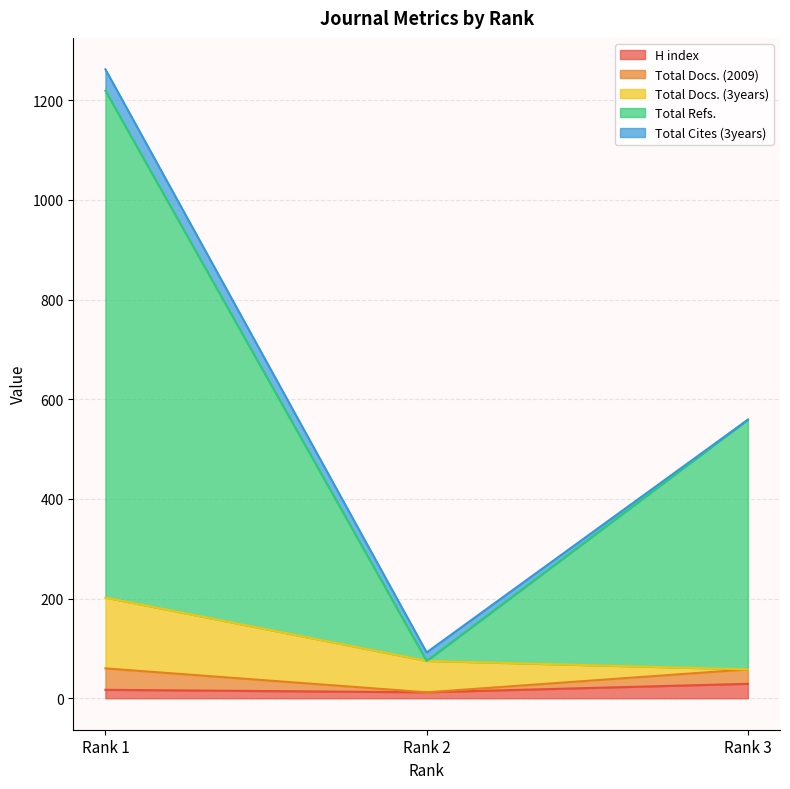

Reading left to right, list all the values displayed in this chart.

H index: Rank 1=17	Rank 2=12	Rank 3=29
Total Docs. (2009): Rank 1=43	Rank 2=0	Rank 3=29
Total Docs. (3years): Rank 1=142	Rank 2=63	Rank 3=0
Total Refs.: Rank 1=1017	Rank 2=0	Rank 3=501
Total Cites (3years): Rank 1=43	Rank 2=17	Rank 3=0